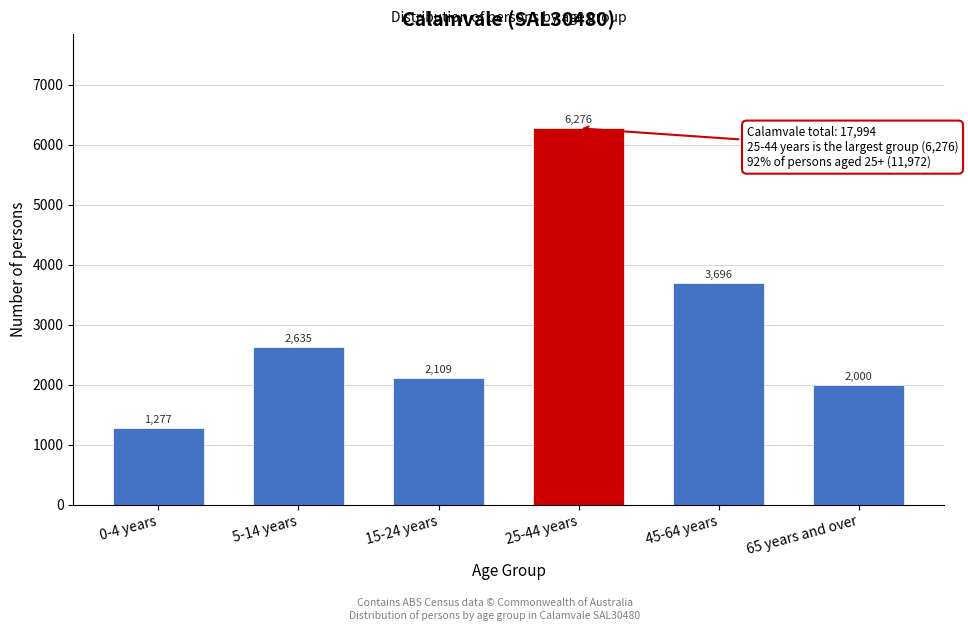

Reading right to left, transcribe all the data shown in this chart.

65 years and over=2000	45-64 years=3696	25-44 years=6276	15-24 years=2109	5-14 years=2635	0-4 years=1277